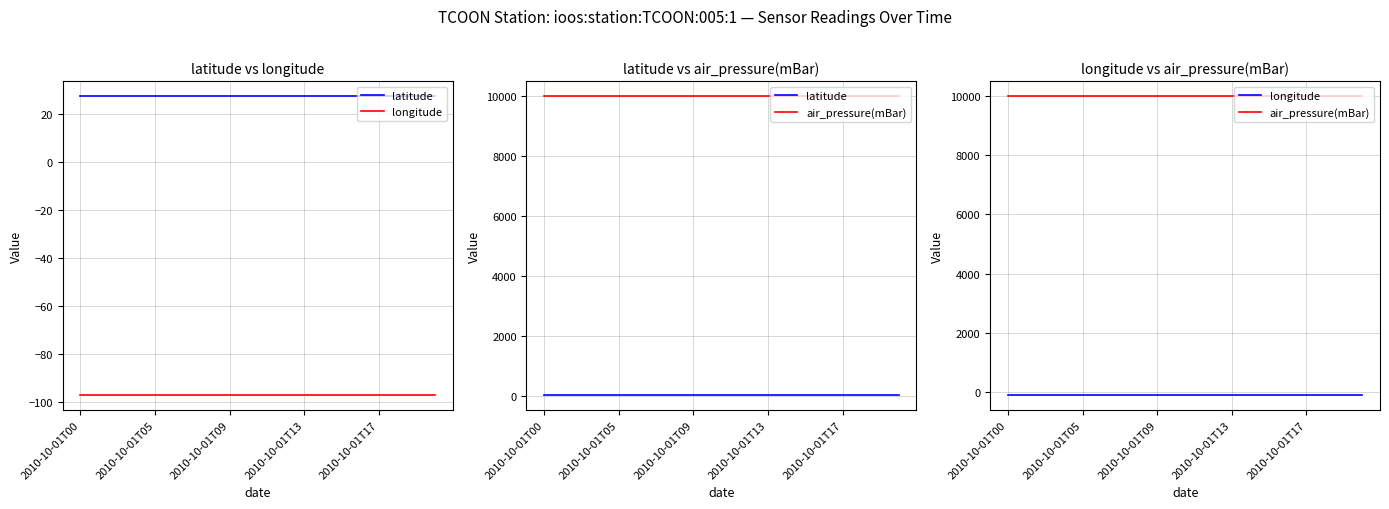

What is the lowest value of the air_pressure(mBar) series?

9999.0